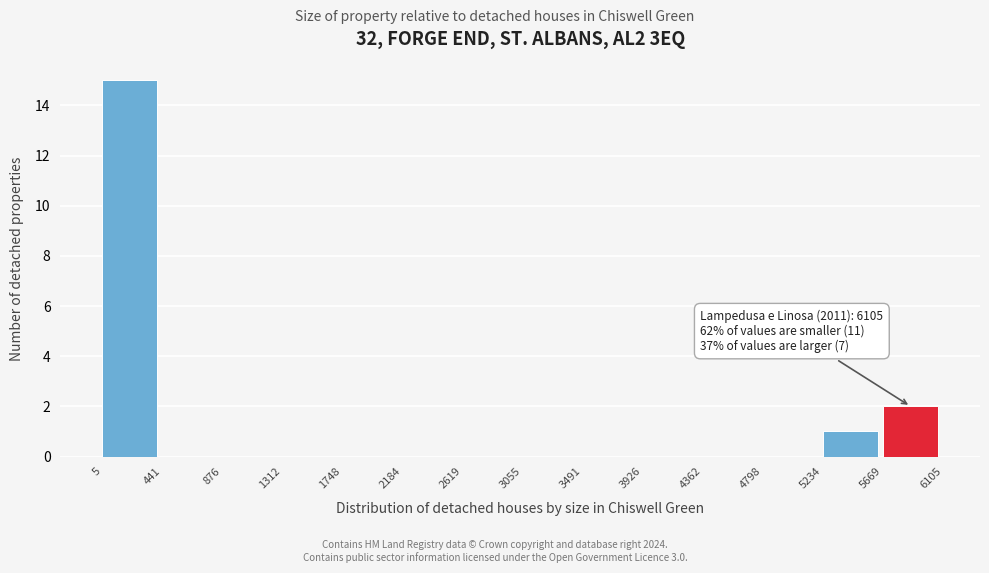

Over which range of the x-axis is the bar tallest?

5 to 441